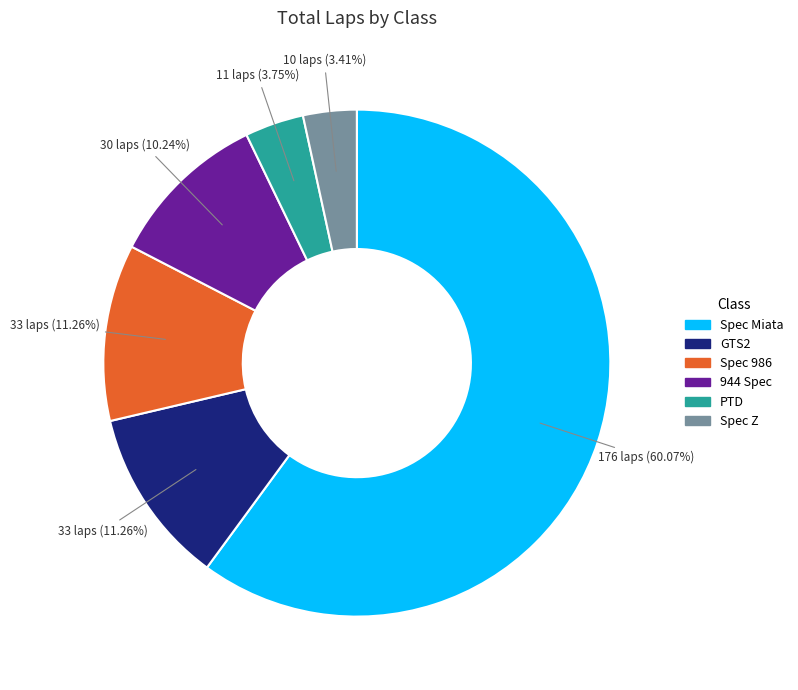

The 944 Spec slice represents 17% of the pie. True or false?

False